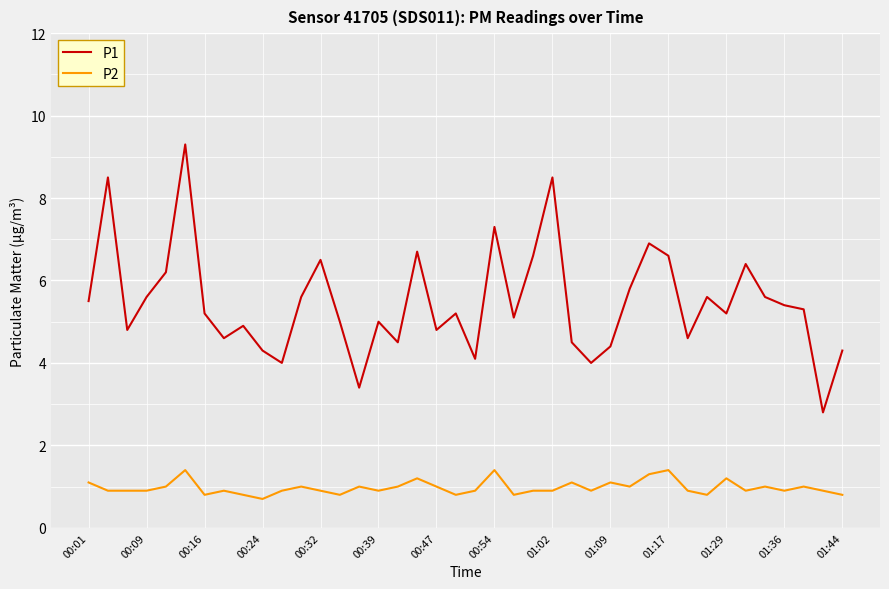

What is the sum of all P2 values?

39.0